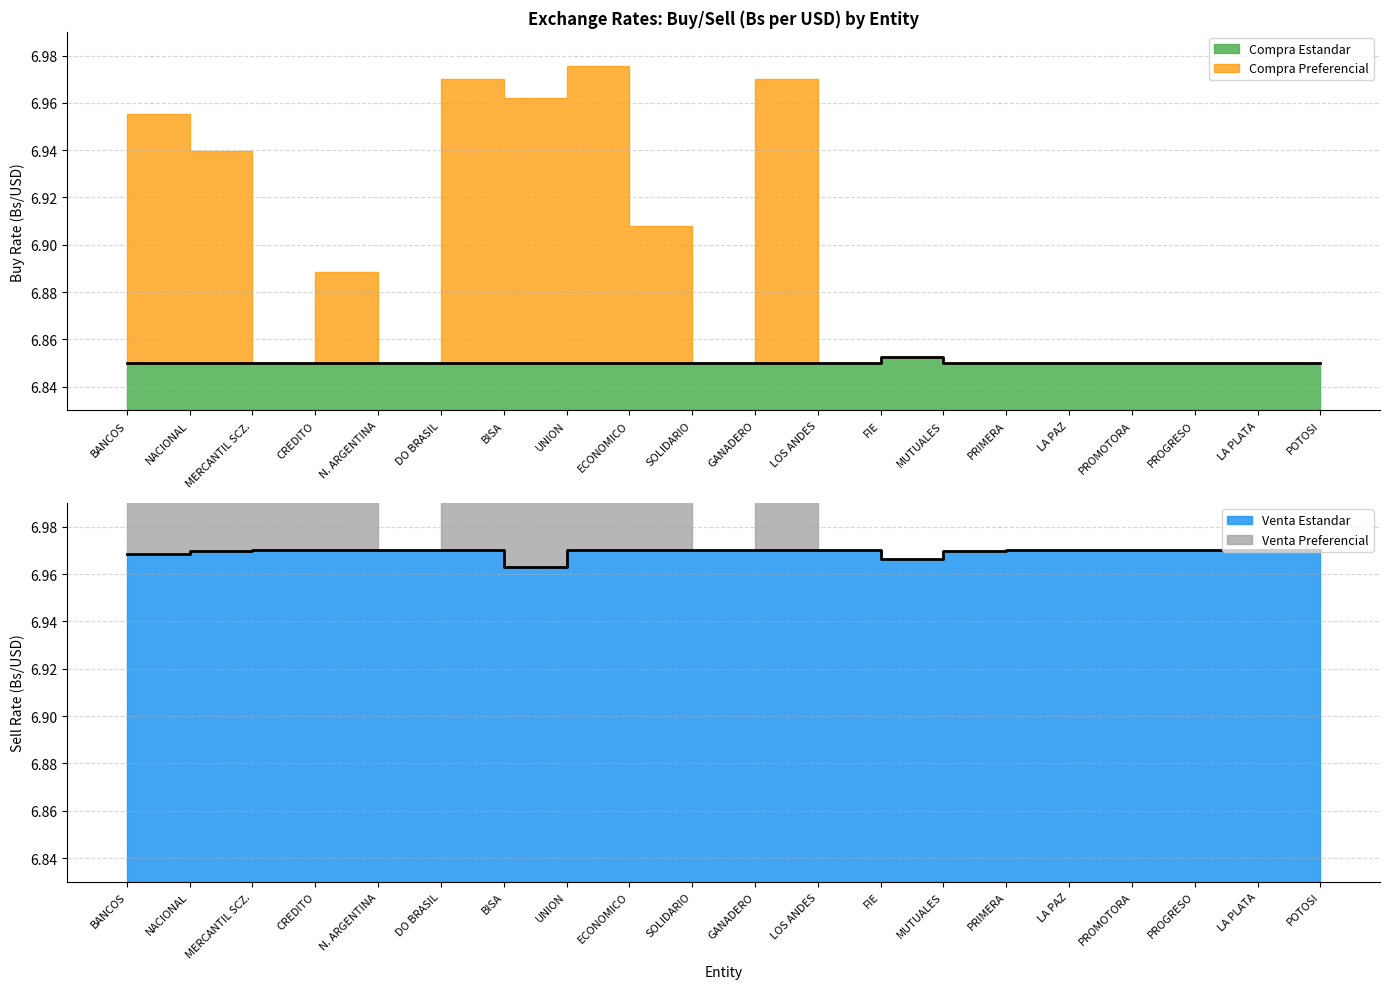

What is the label of the 7th point from the left?

BISA